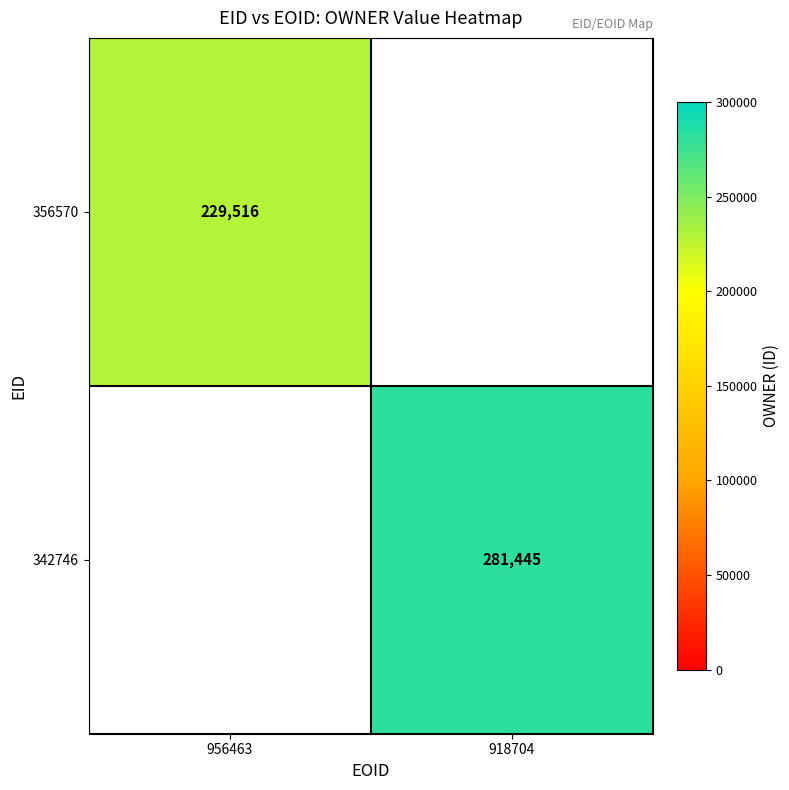

The value of 356570 at 956463 is 229516. True or false?

True